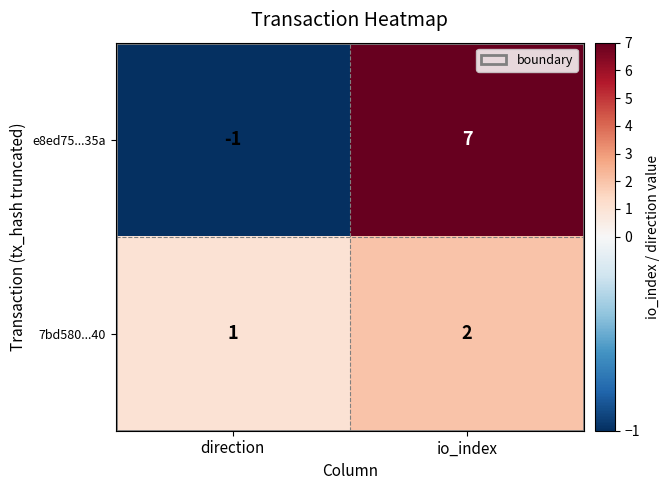

The 7bd580...40 series shows 3 at io_index. True or false?

False